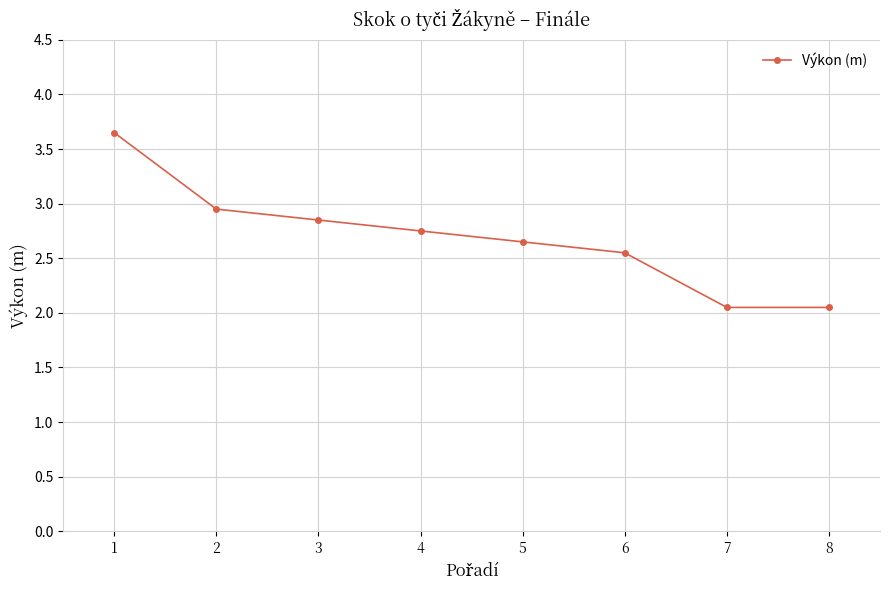

Which has a higher value, 5 or 4?

4